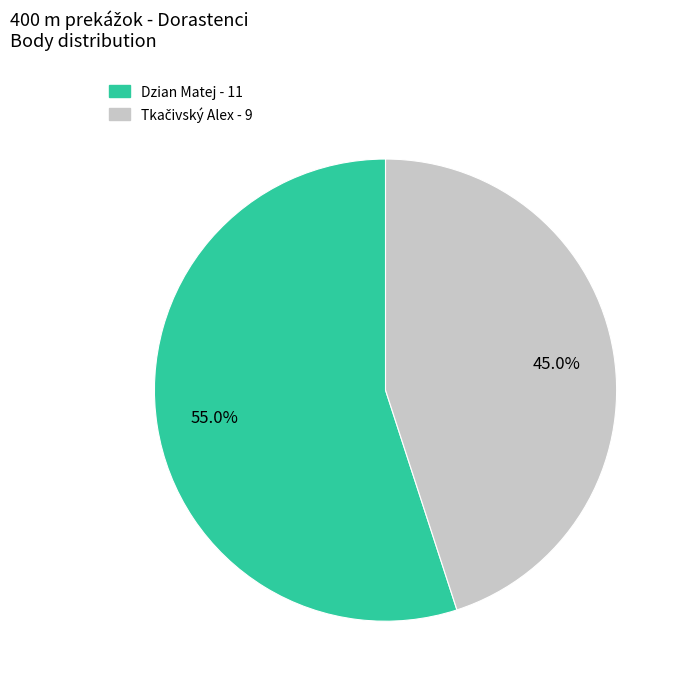

Is there any slice that represents more than half of the pie?

Yes